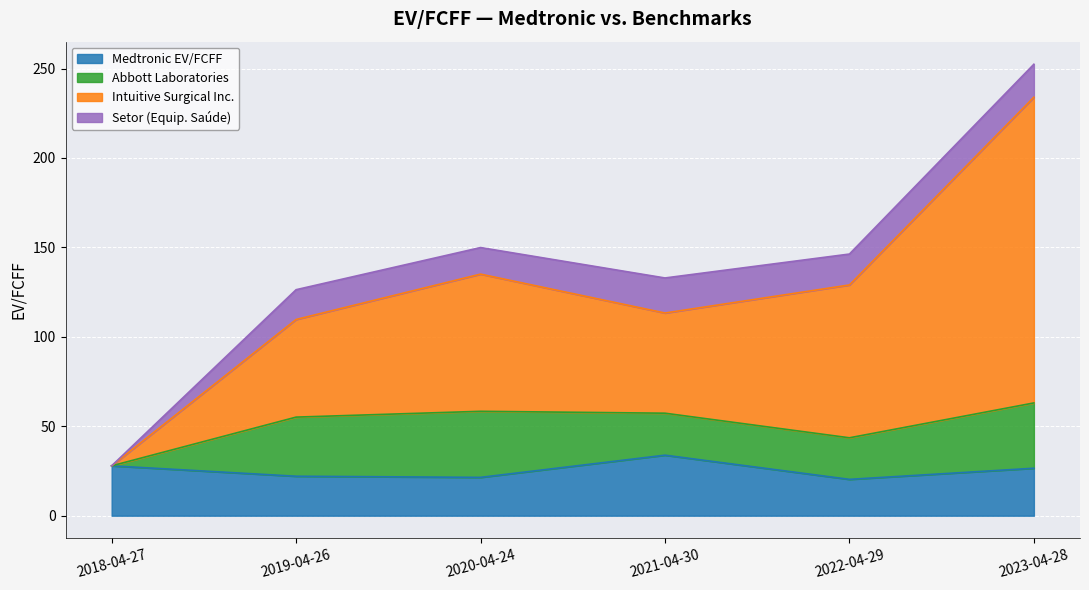

The Medtronic EV/FCFF series shows 27.9 at 2018-04-27. True or false?

True